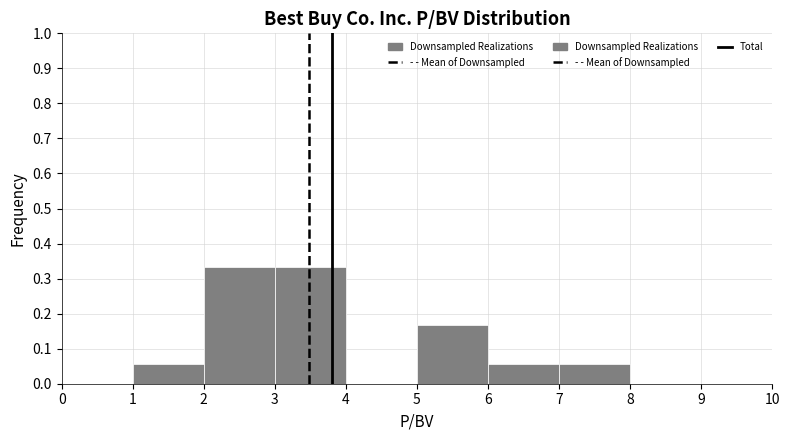

Reading left to right, transcribe this chart: for each bar, give the range it covers on the x-axis and its height. The values are not printed on the chart, so give them approximately, as read against the axis.

0 to 1: 0
1 to 2: 0.06
2 to 3: 0.33
3 to 4: 0.33
4 to 5: 0
5 to 6: 0.17
6 to 7: 0.06
7 to 8: 0.06
8 to 9: 0
9 to 10: 0